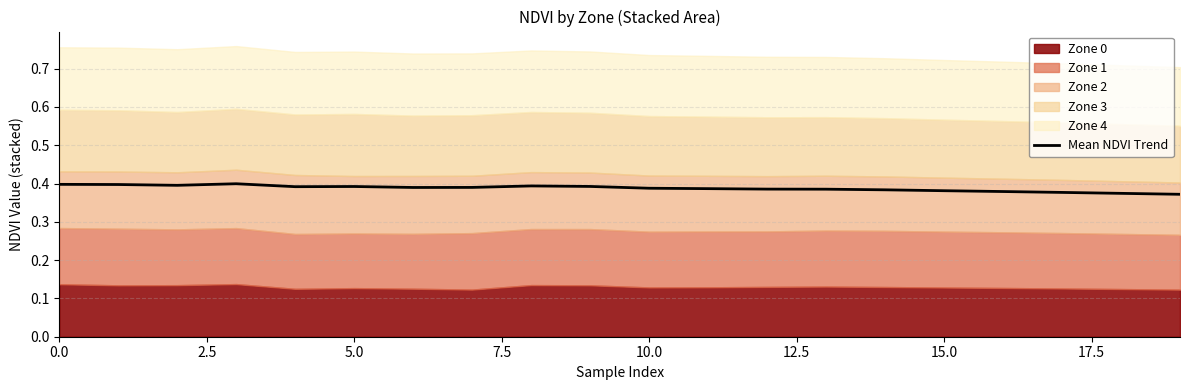

Is it true that the value at 7.5 is 0.4?

True